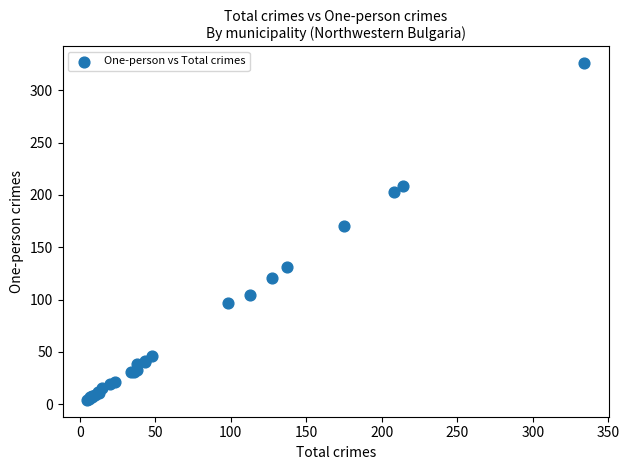

What Y value in the scatter plot is closest to 165?

170